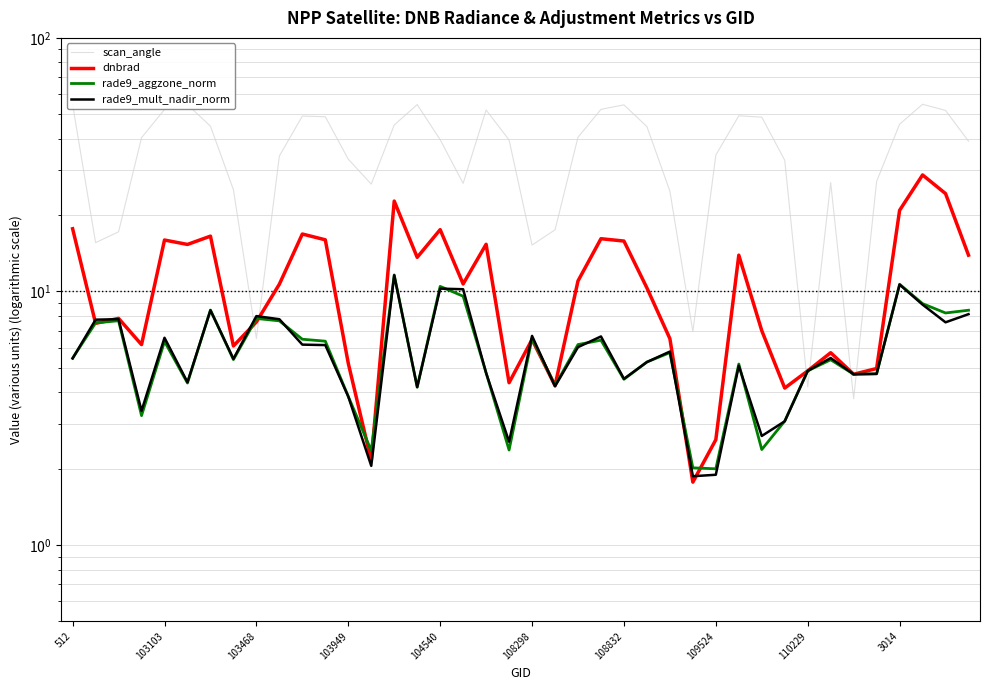

How many interior local peaks does the rade9_mult_nadir_norm series have?

12